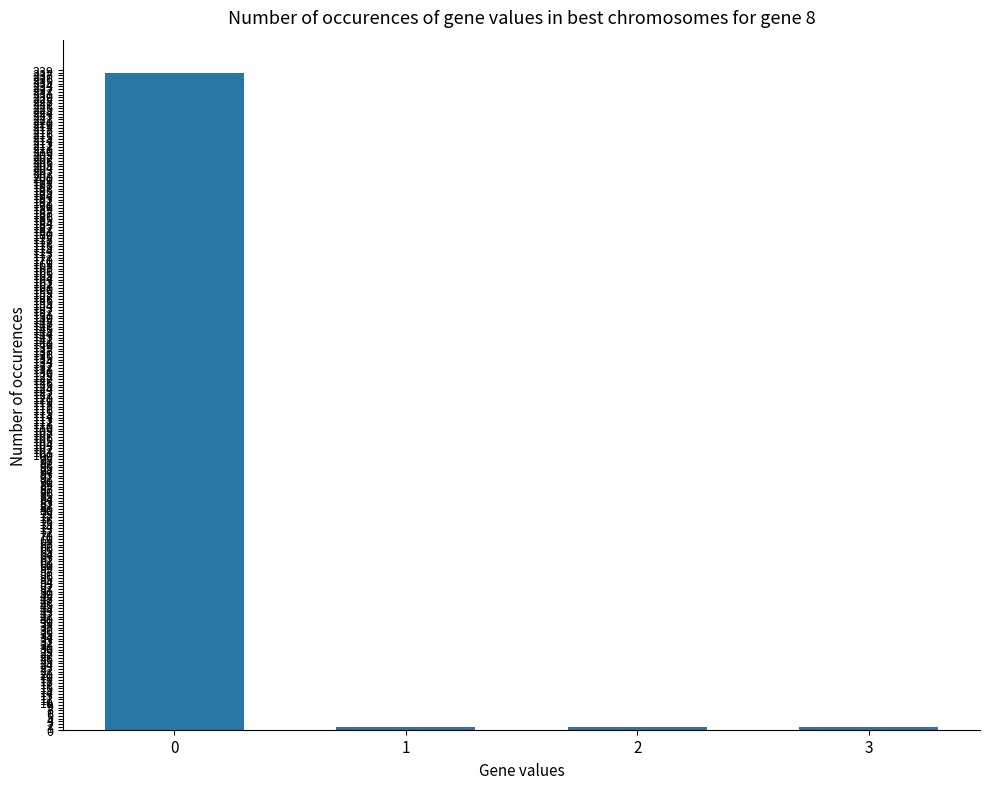

What is the difference between the maximum and minimum values?

237